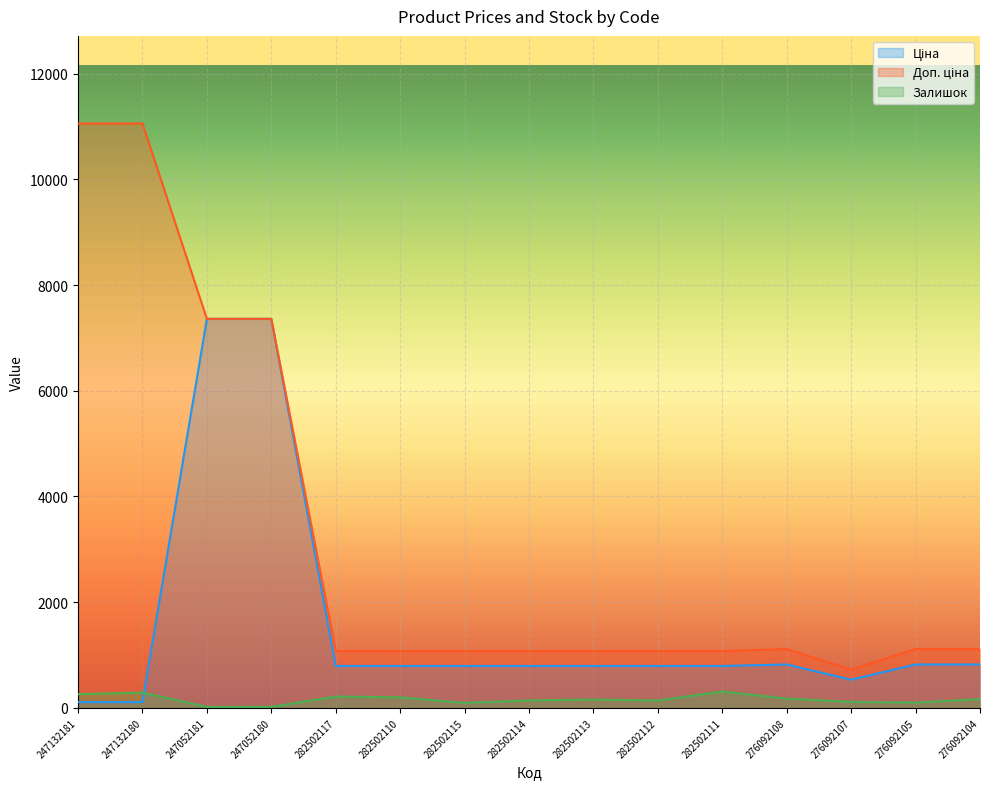

What is the smallest value displayed?

20.0